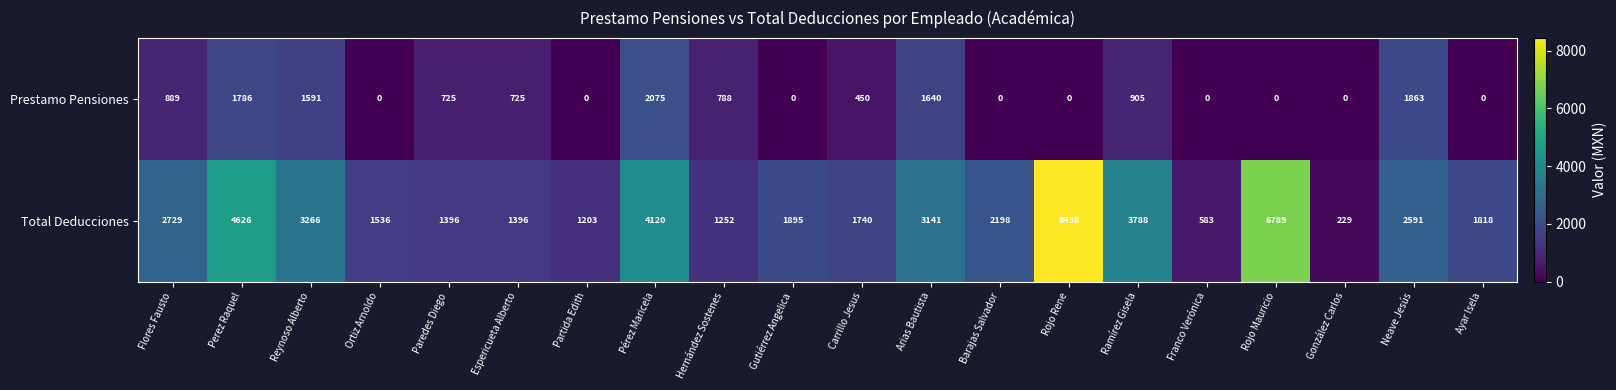

At which category is the sum across all series the highest?

Rojo Rene